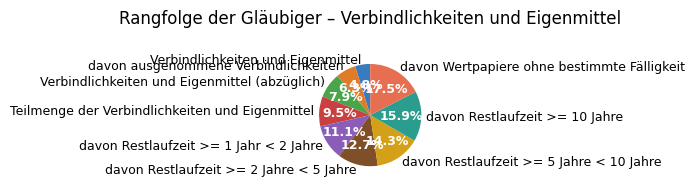

Count the number of slices in the pie.

9